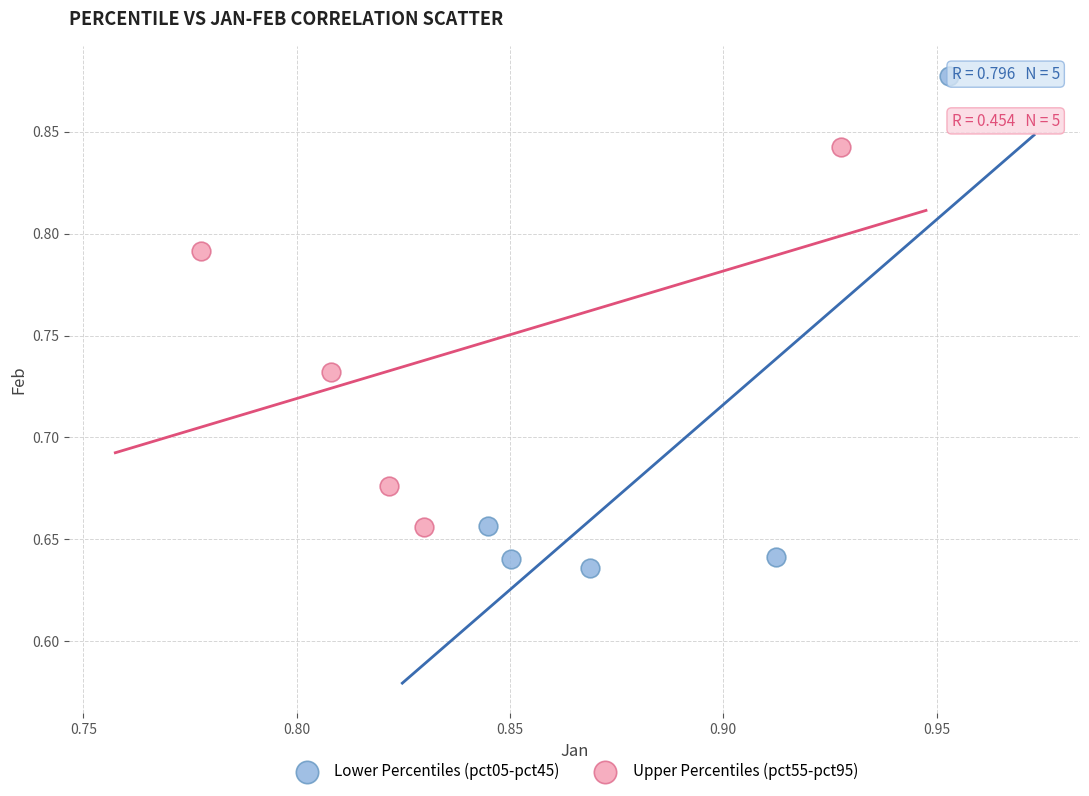

Which series contains the highest Y value?

Lower Percentiles (pct05-pct45)